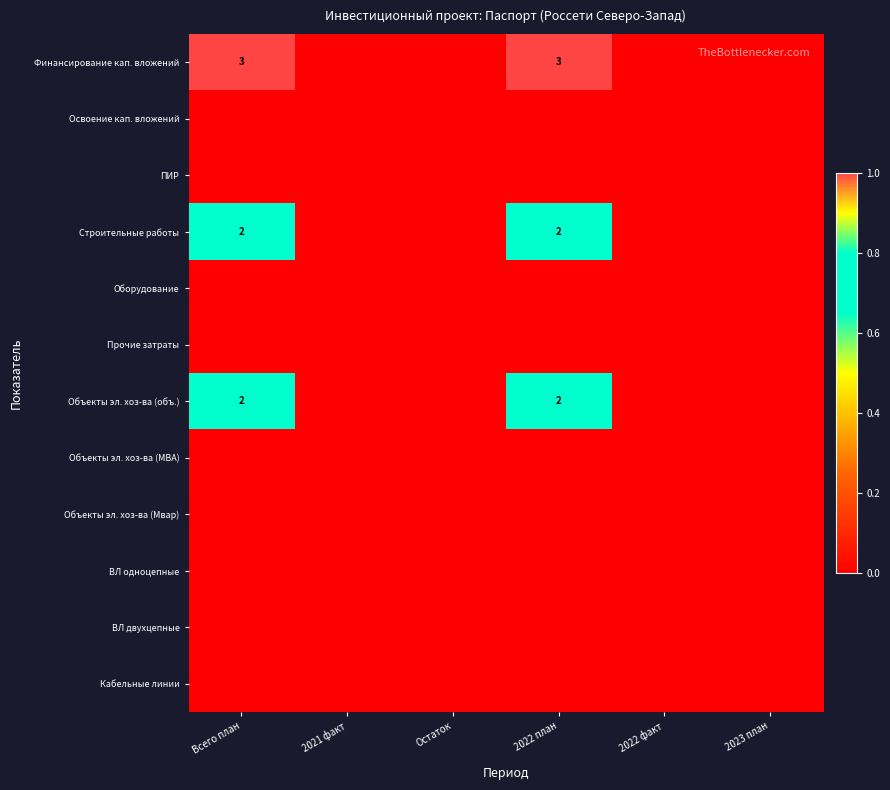

Is the value of ВЛ двухцепные at 2022 факт greater than the value of Освоение кап. вложений at 2021 факт?

No